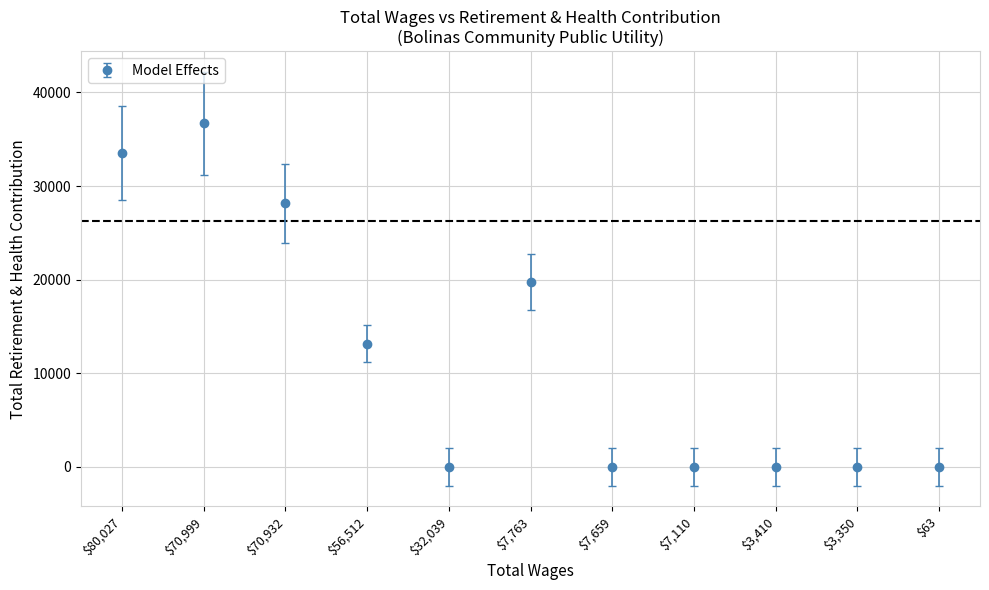

What is the difference between the maximum and second lowest values?

36685